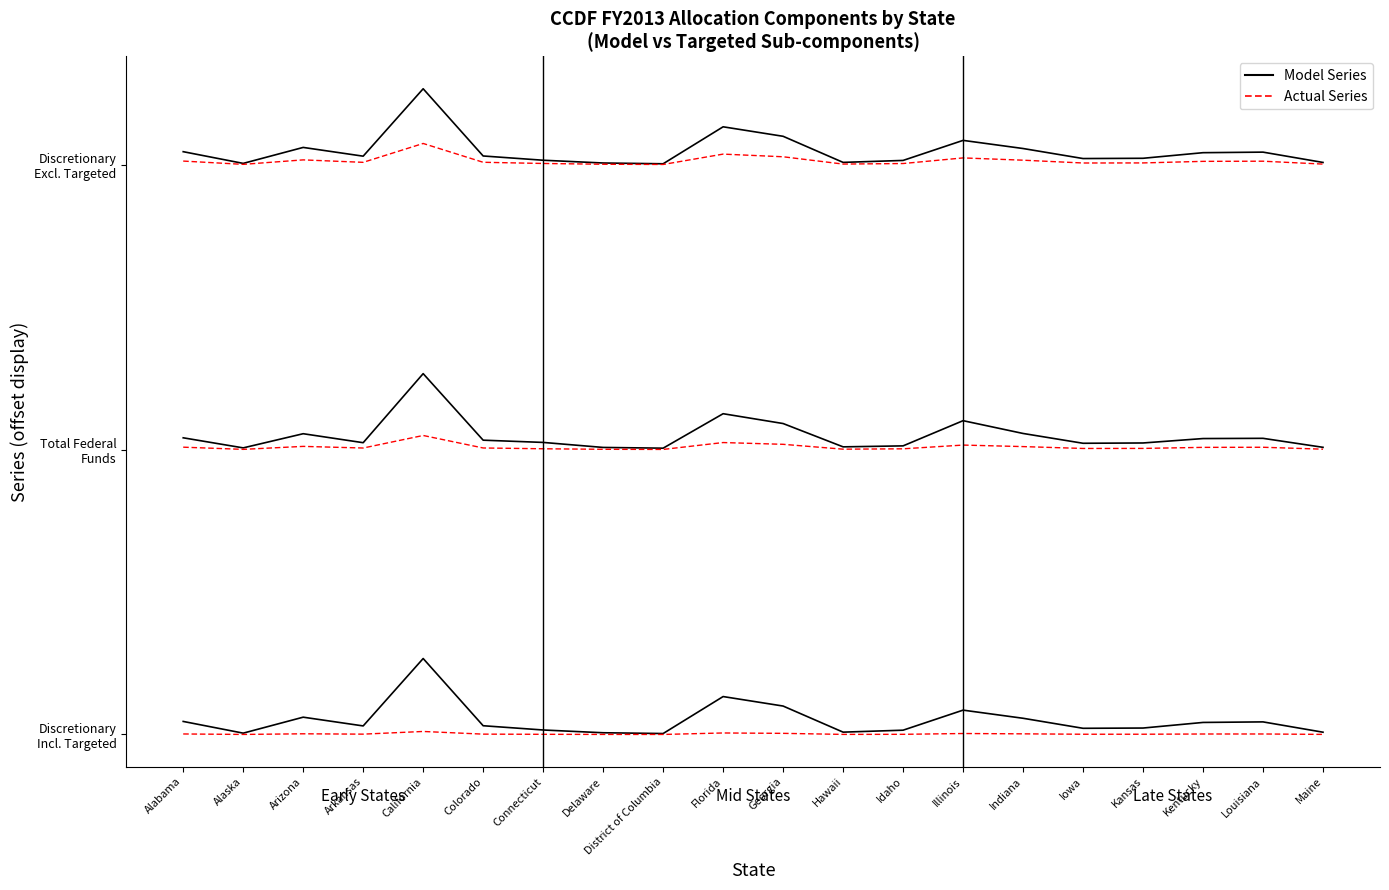

What is the difference between the maximum and minimum values in the Model Series series?

39500155.9